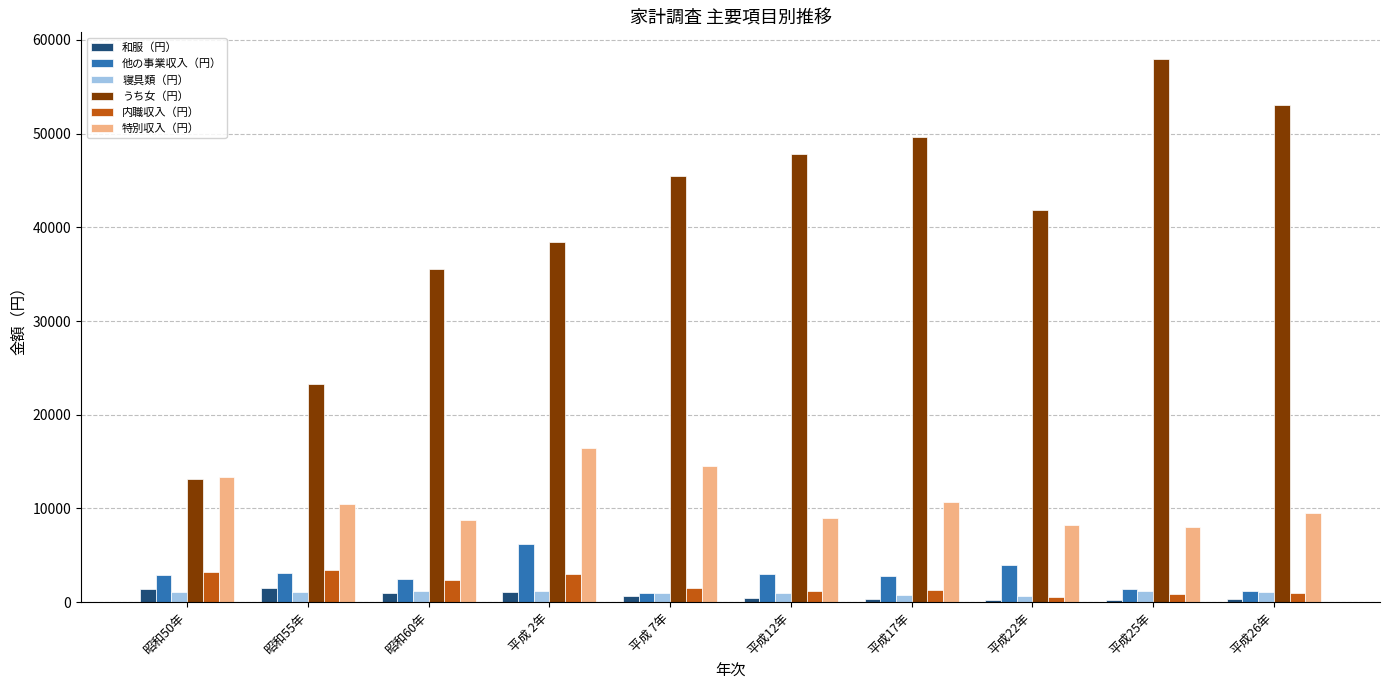

Which series has the largest range (max minus min)?

うち女（円）